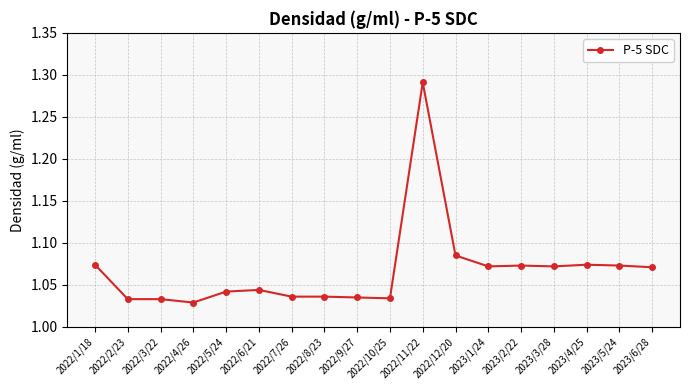

How many values are between 1 and 2?

18